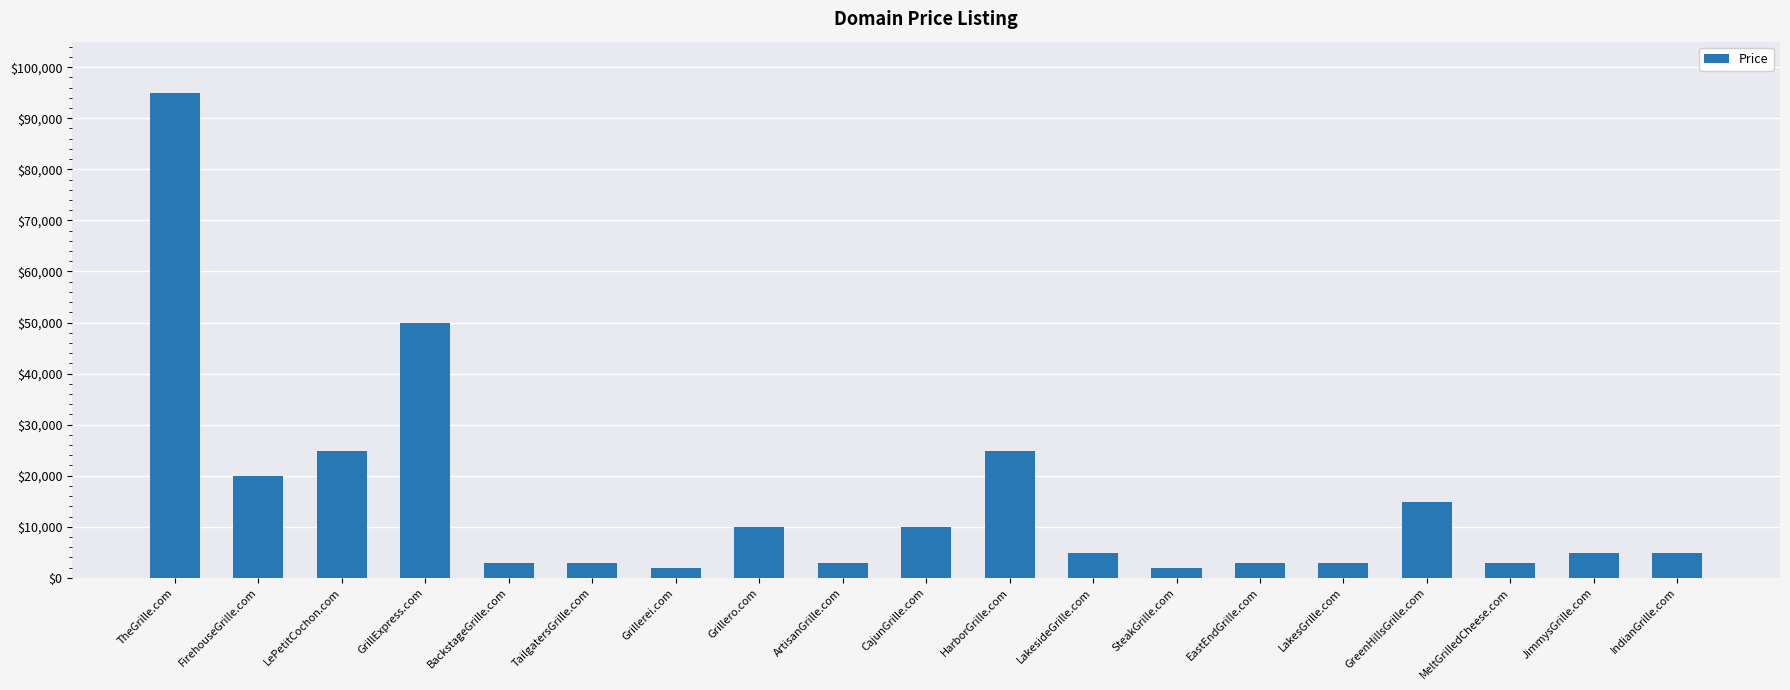

Is it true that the value at ArtisanGrille.com is 2888?

True